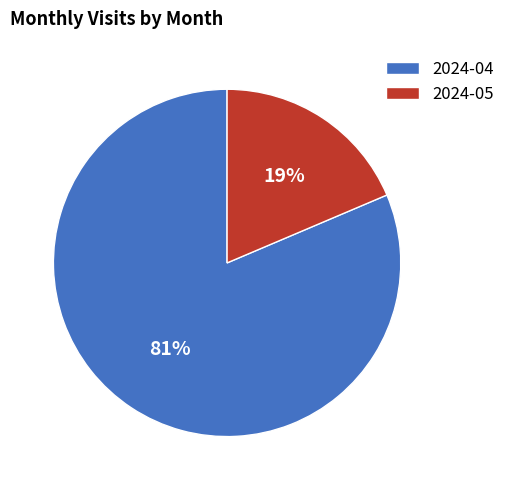

What percentage is the 2024-05 slice, to the nearest percent?

19%